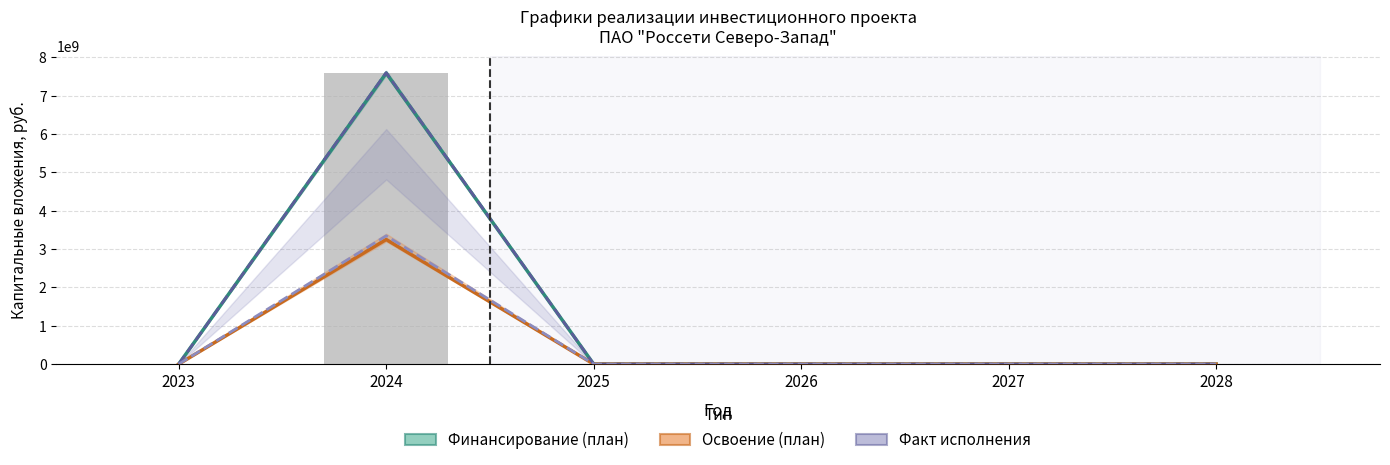

Which series changed the most between 2023 and 2028?

Финансирование (план)